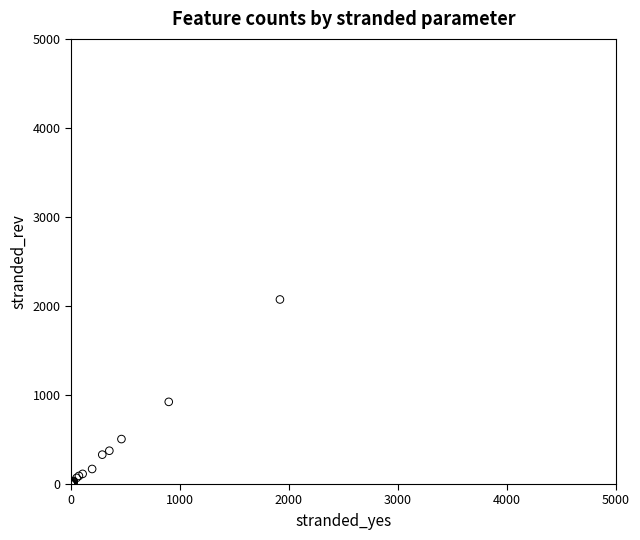

What Y value in the scatter plot is closest to 1036?

923